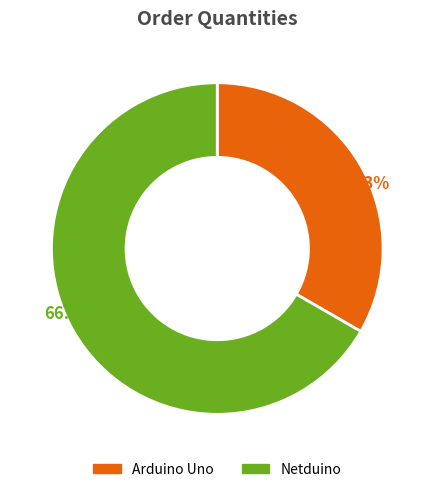

Which slice is the smallest?

Arduino Uno